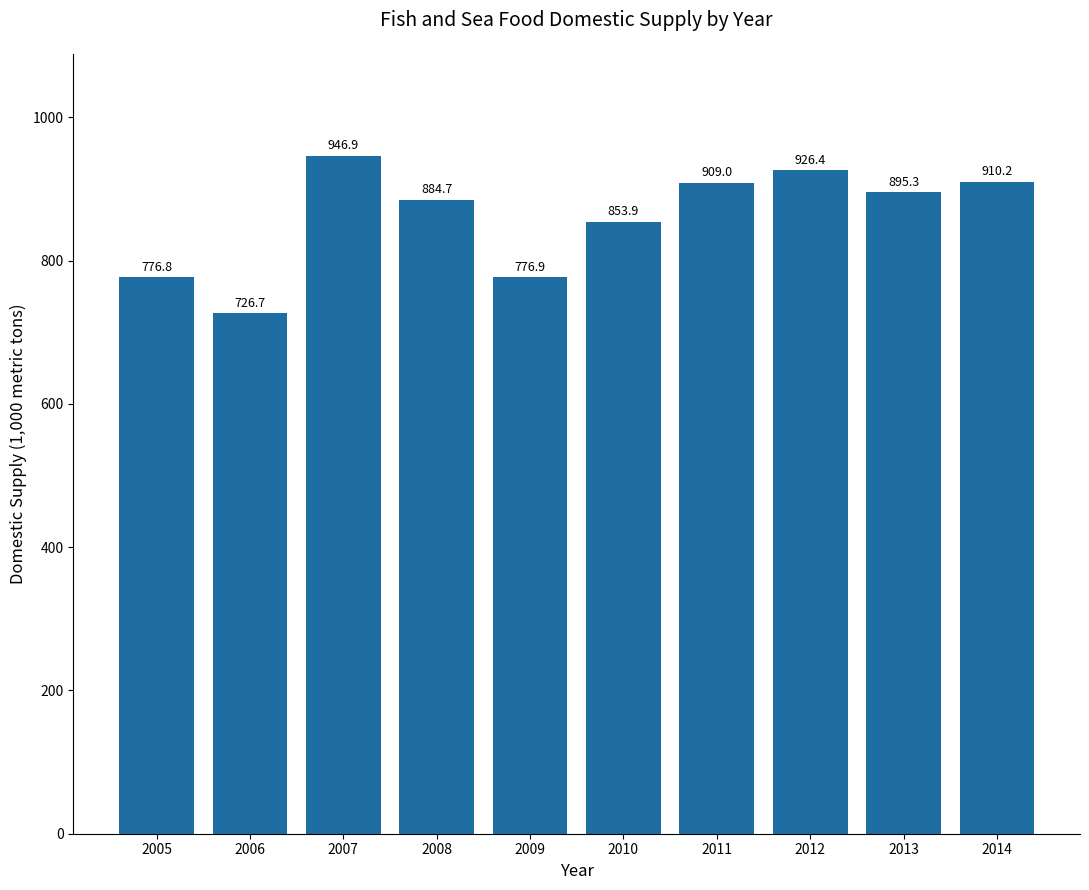

Is it true that the value at 2012 is 1369.7?

False